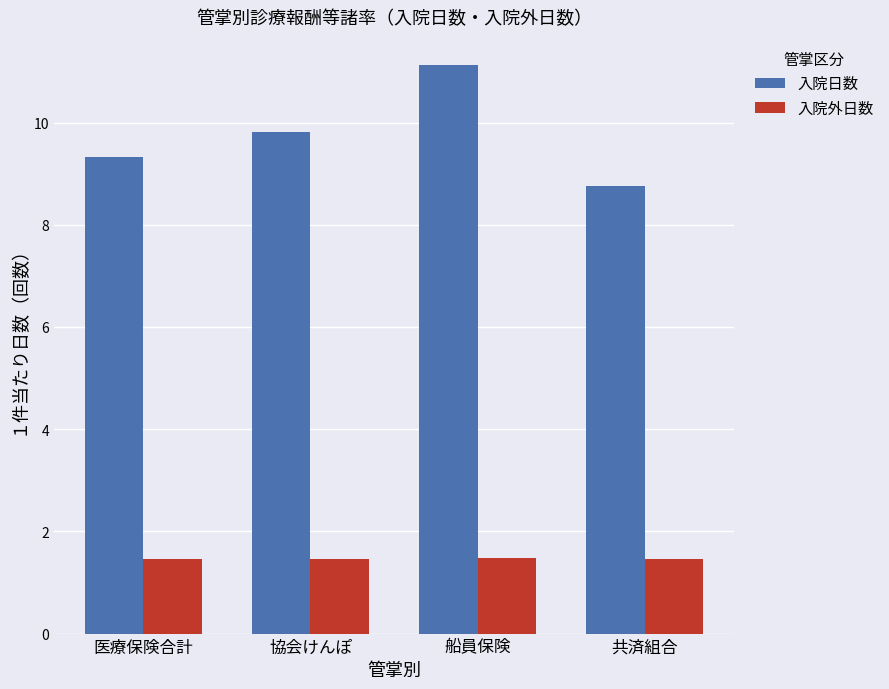

How many data points in 入院日数 are above 9?

3